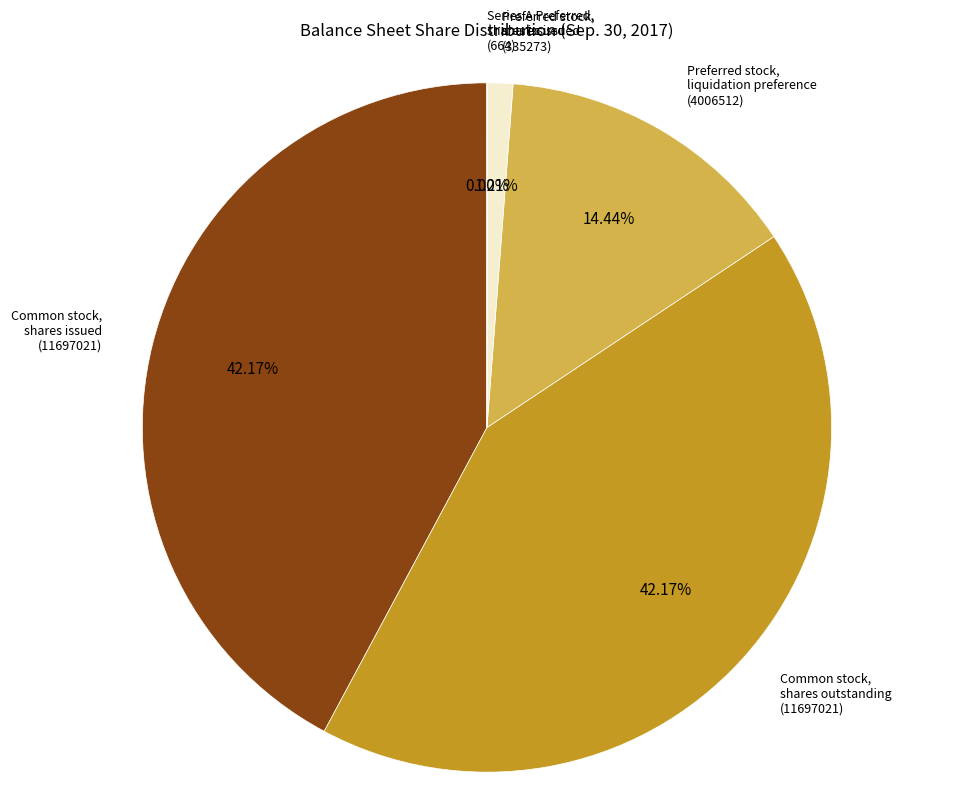

Does any single category account for the majority?

No